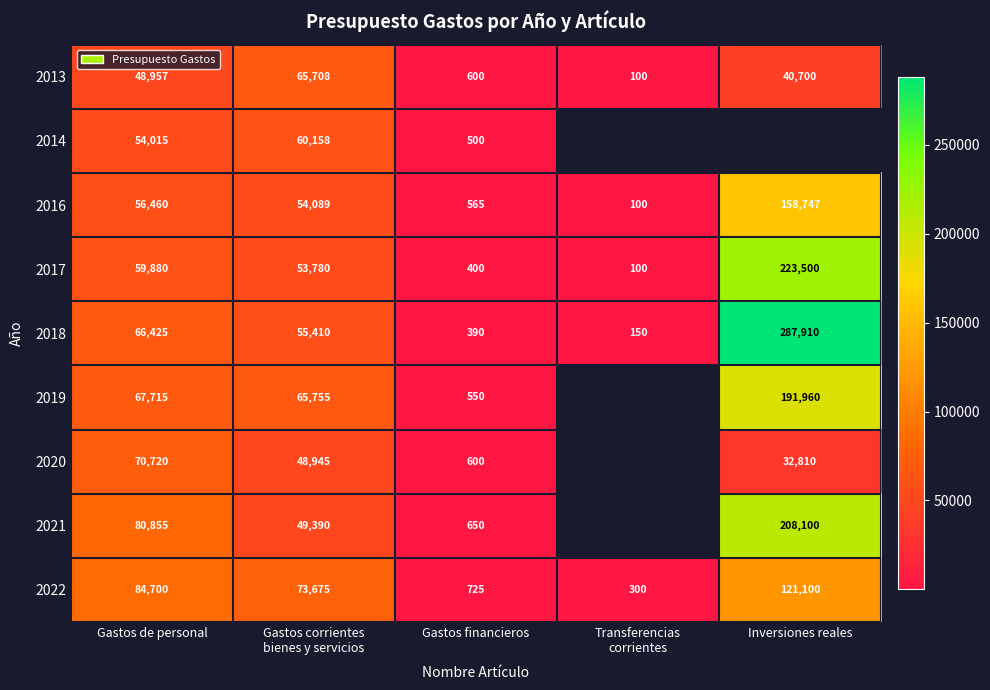

True or false: 2013 has a value of 28129.6 at Inversiones reales.

False